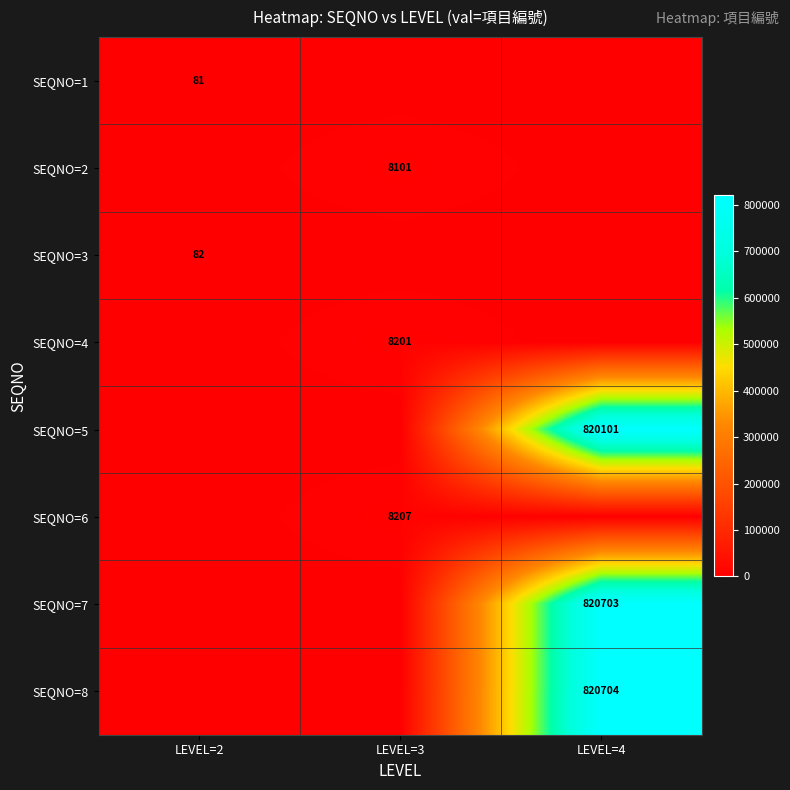

True or false: SEQNO=6 has a value of 10780 at LEVEL=3.

False